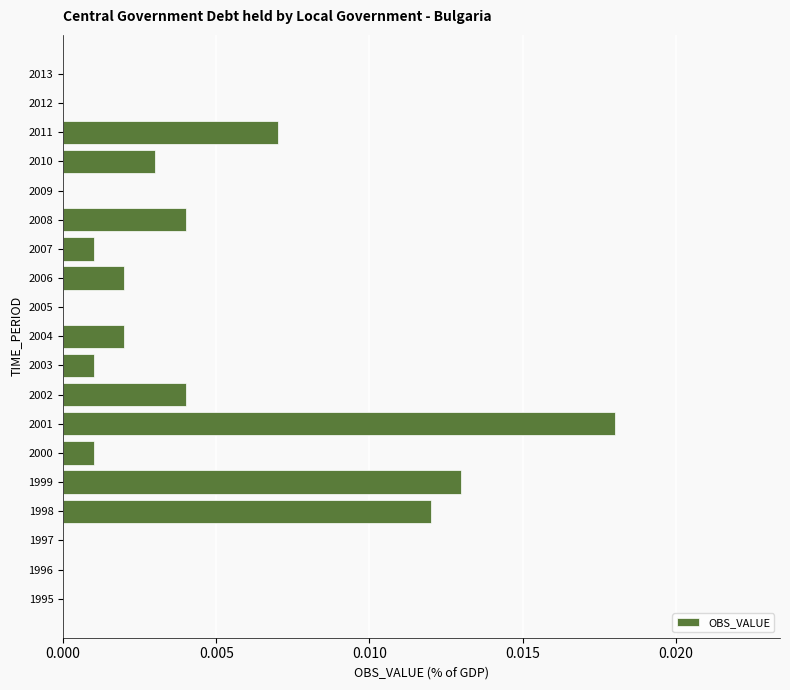

Which has a higher value, 1997 or 2001?

2001